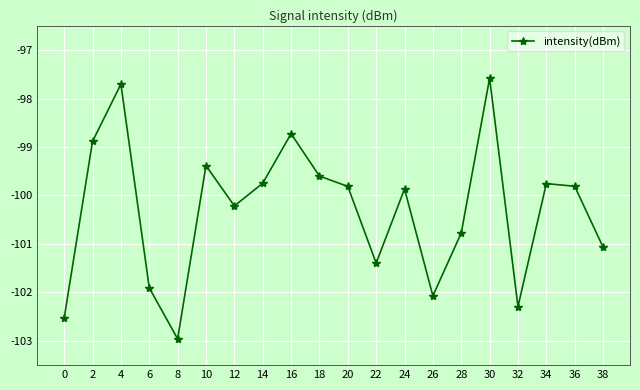

Between 34 and 8, which is larger?

34